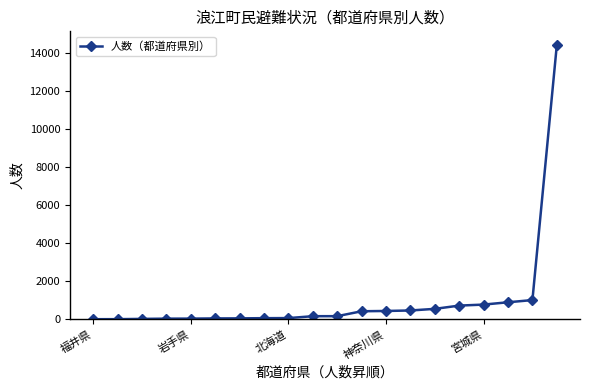

What is the maximum value shown in the chart?

14442